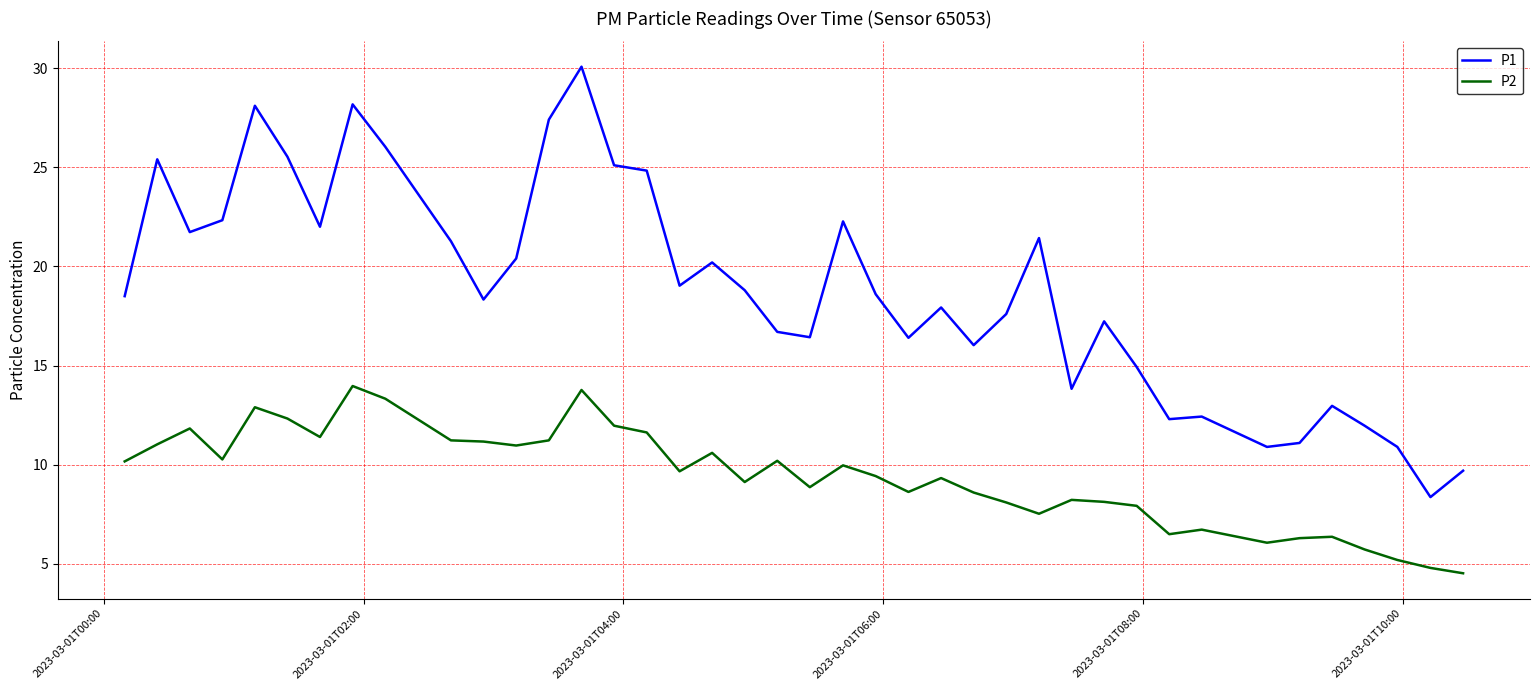

Which series has the largest total across all categories?

P1